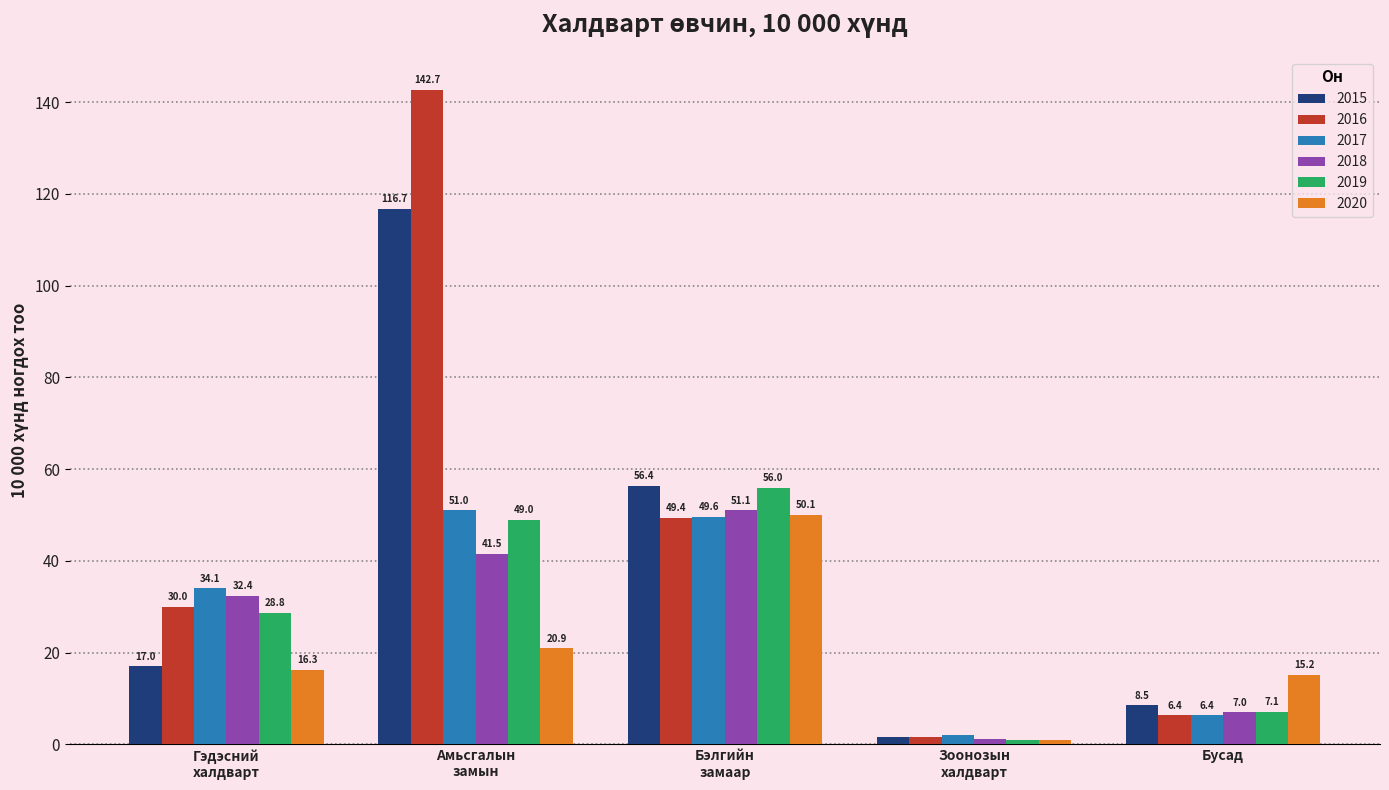

Is it true that 2015 equals 8.5 at Бусад?

True